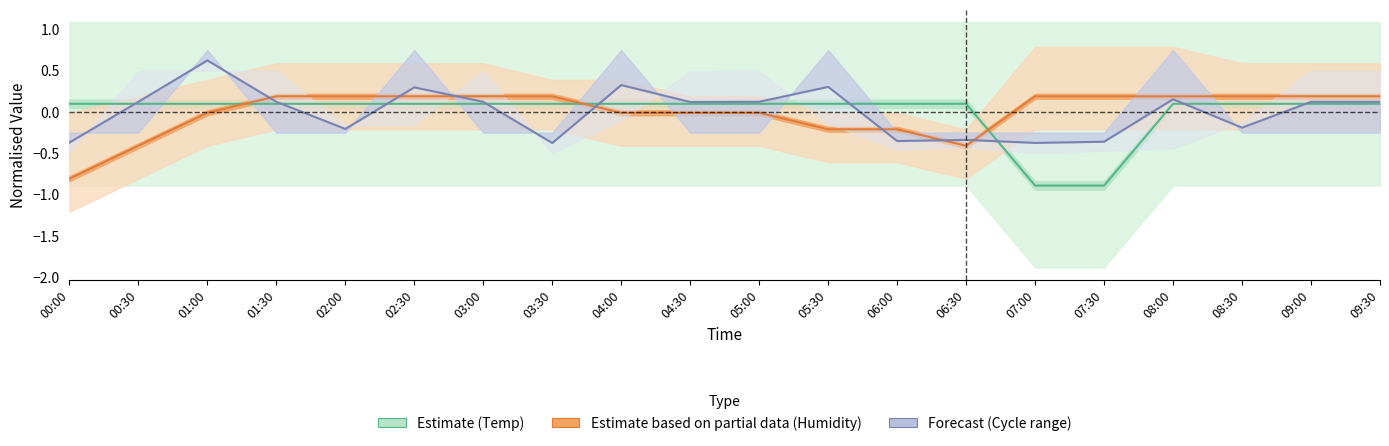

What is the maximum value for Humidity (Partial)?

0.2